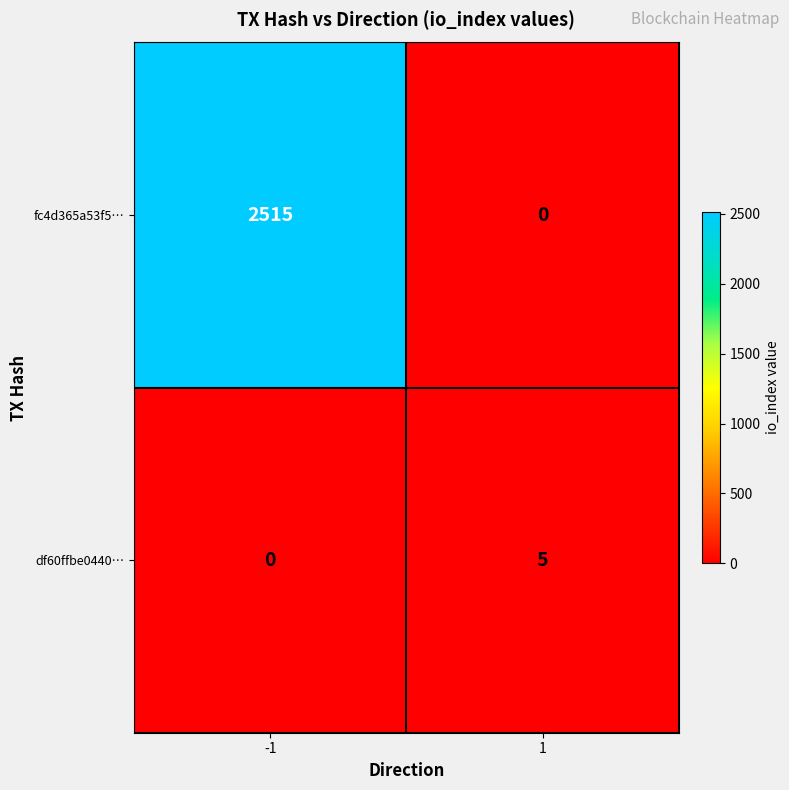

At how many categories does at least one series exceed 1011?

1